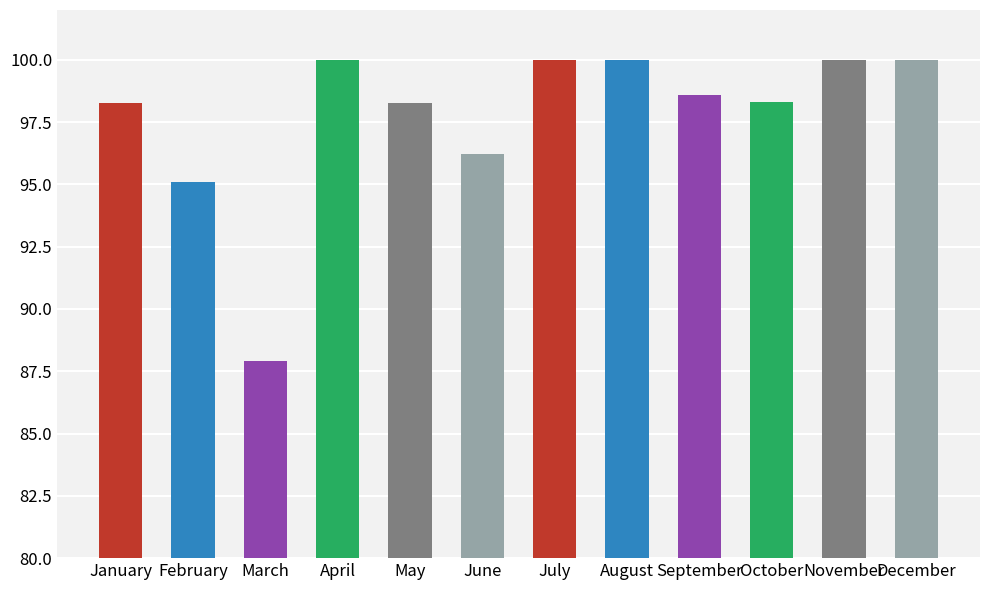

Are the bars grouped side by side (vs. stacked)?

No